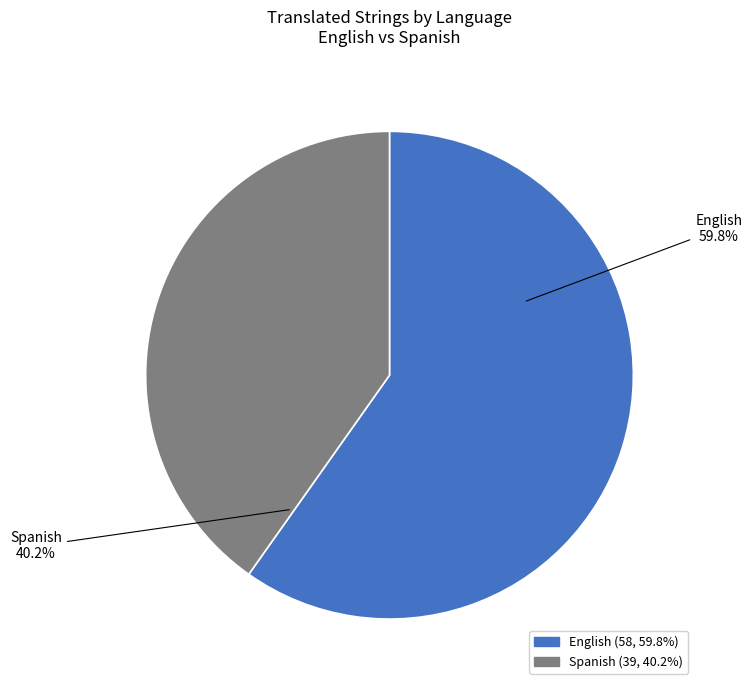

To the nearest percent, what is the difference between the Spanish and English slice percentages?

20%